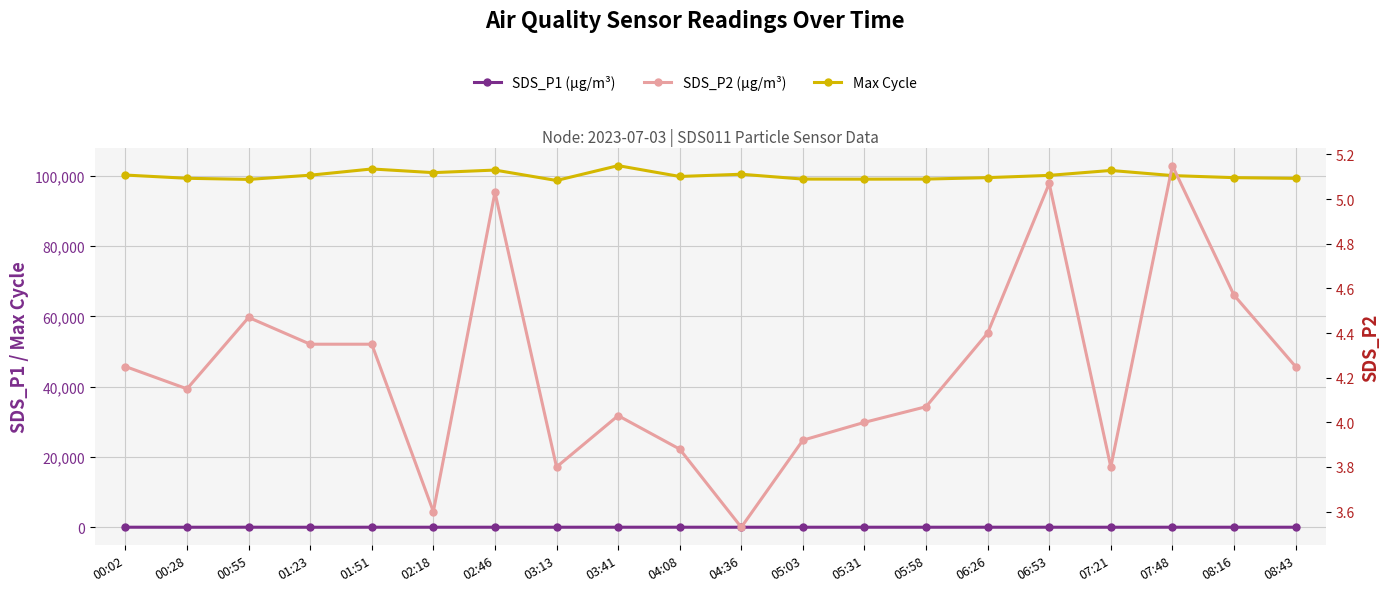

At which label does Max_cycle reach its minimum?

03:13